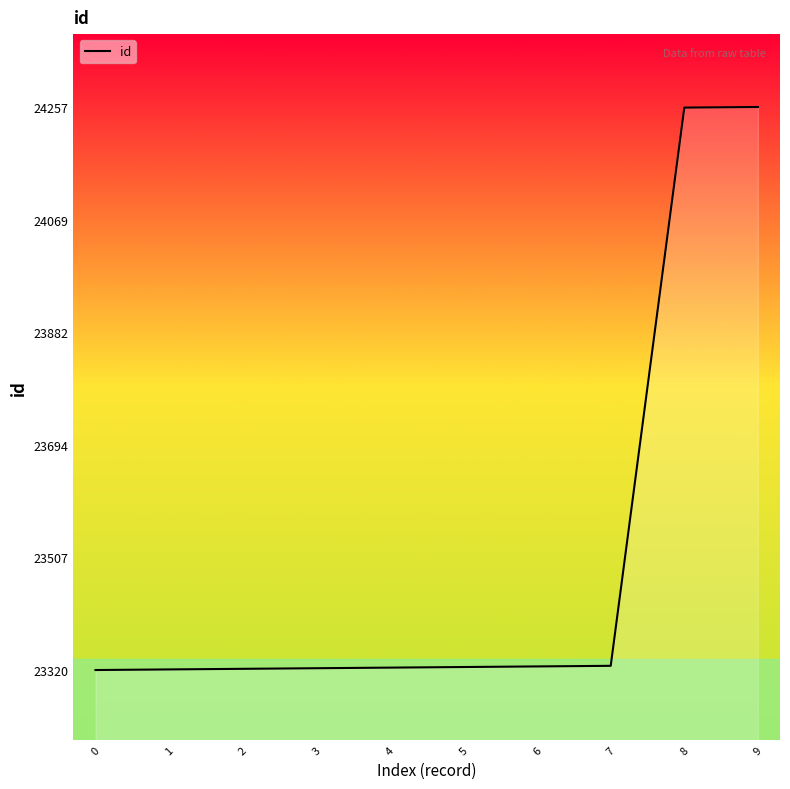

What is the greatest value displayed?

24257